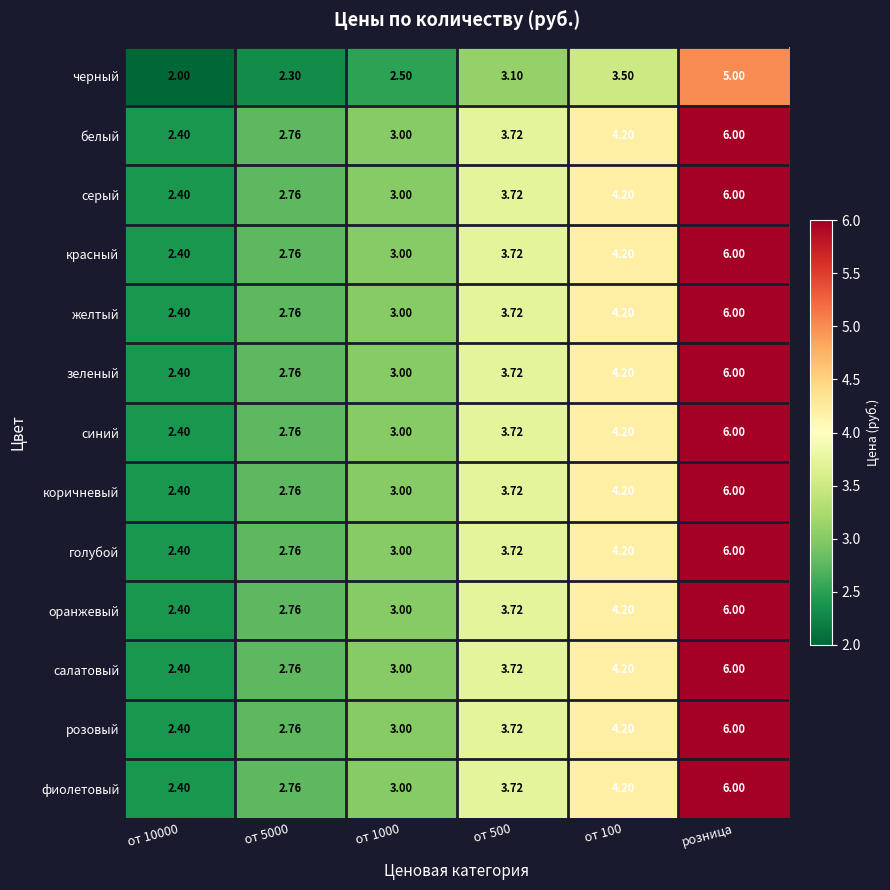

What is the maximum value shown in the chart?

6.0